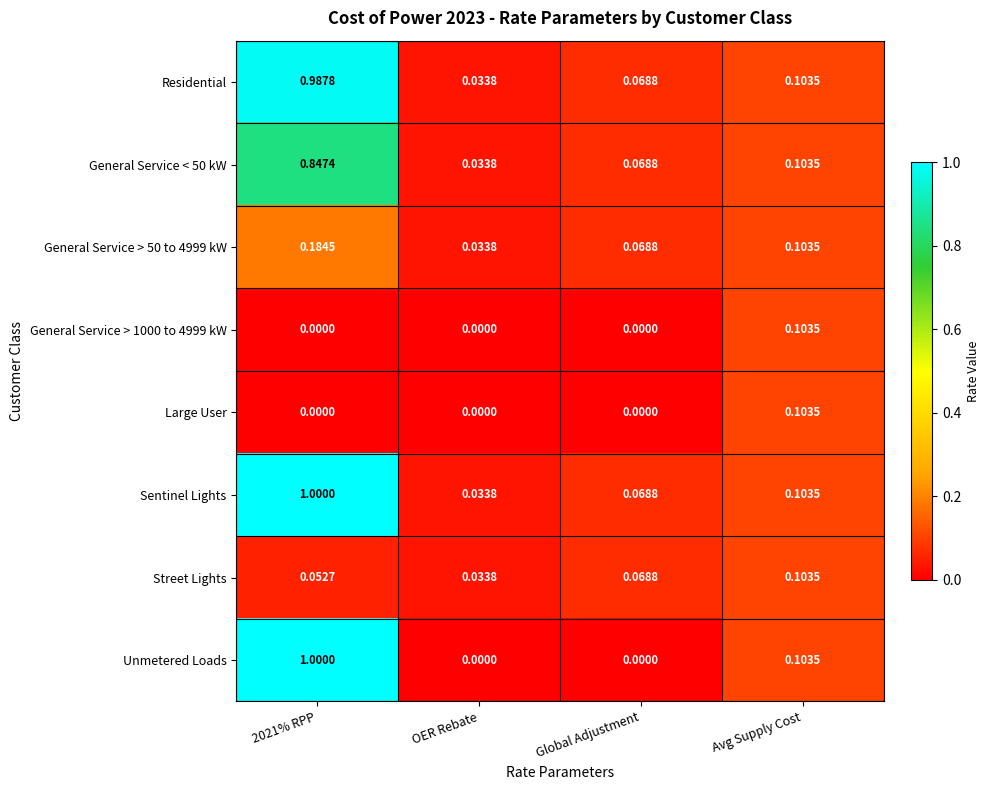

At which label does General Service > 1000 to 4999 kW reach its peak?

Avg Supply Cost